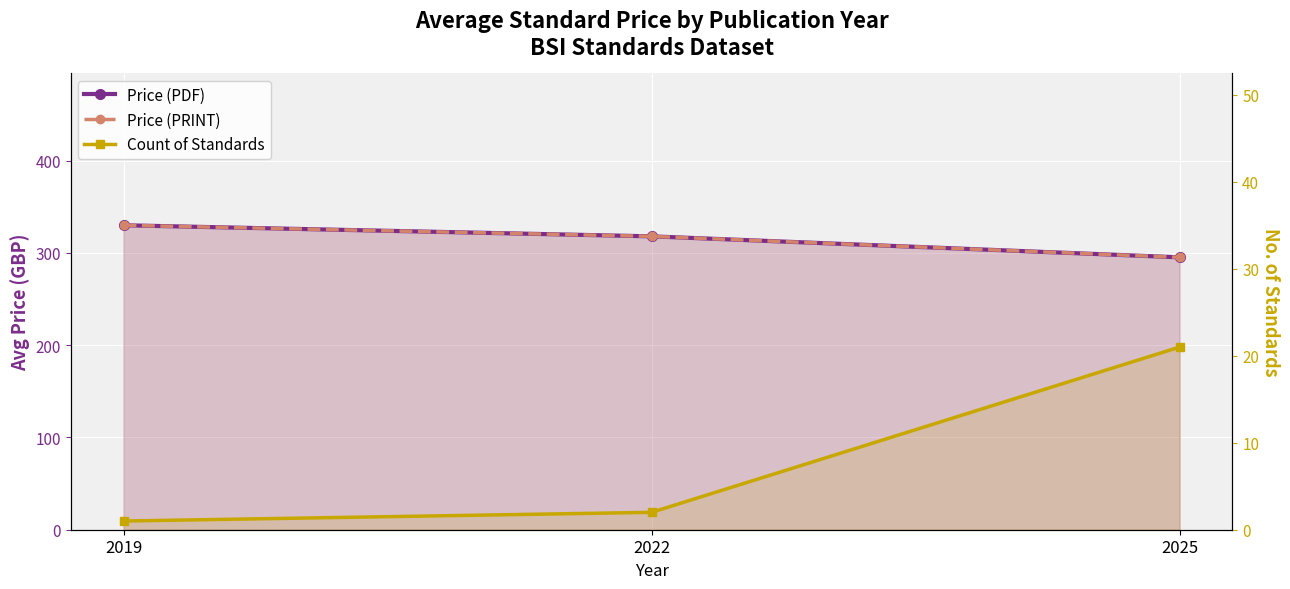

Rank the categories by Price (PRINT) value from lowest to highest.

2025, 2022, 2019